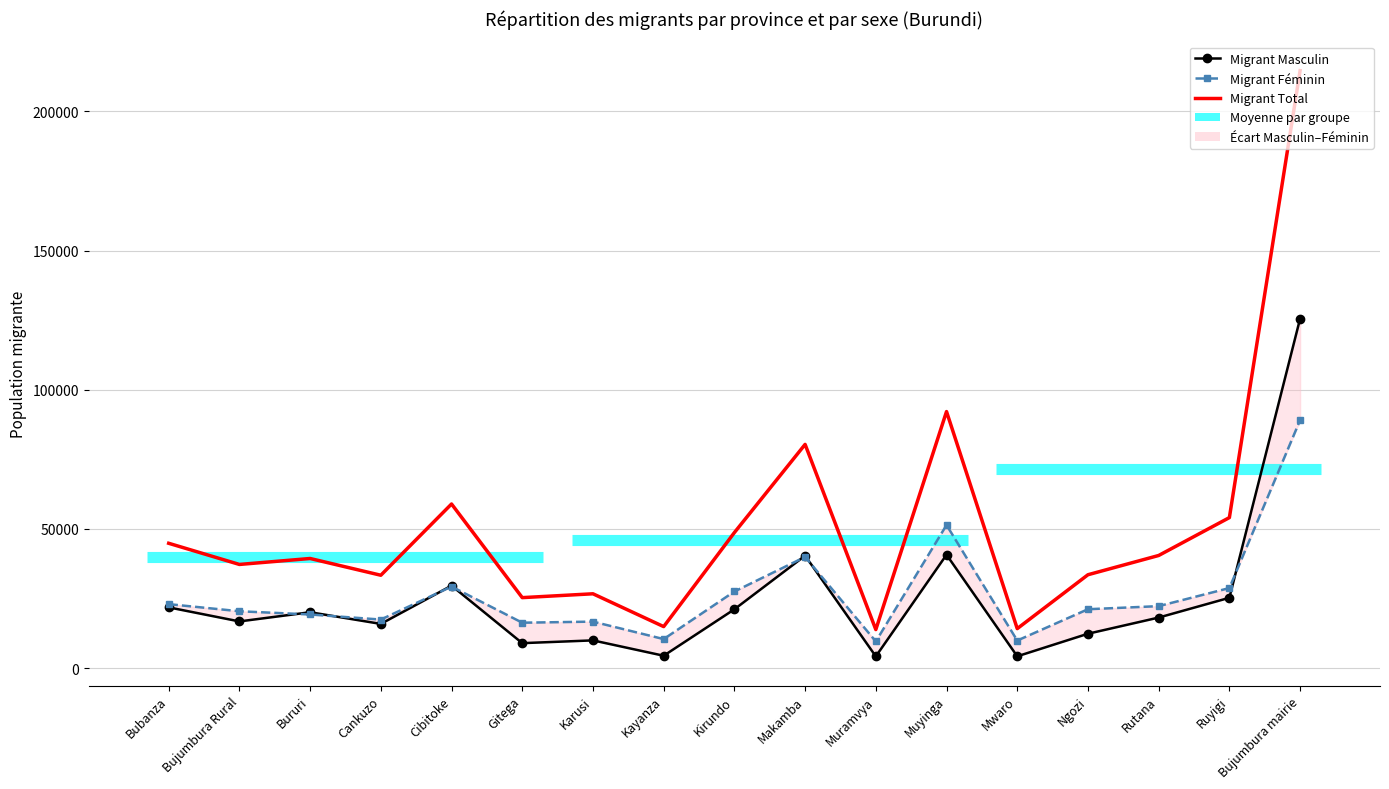

The Migrant Masculin series shows 15672 at Gitega. True or false?

False